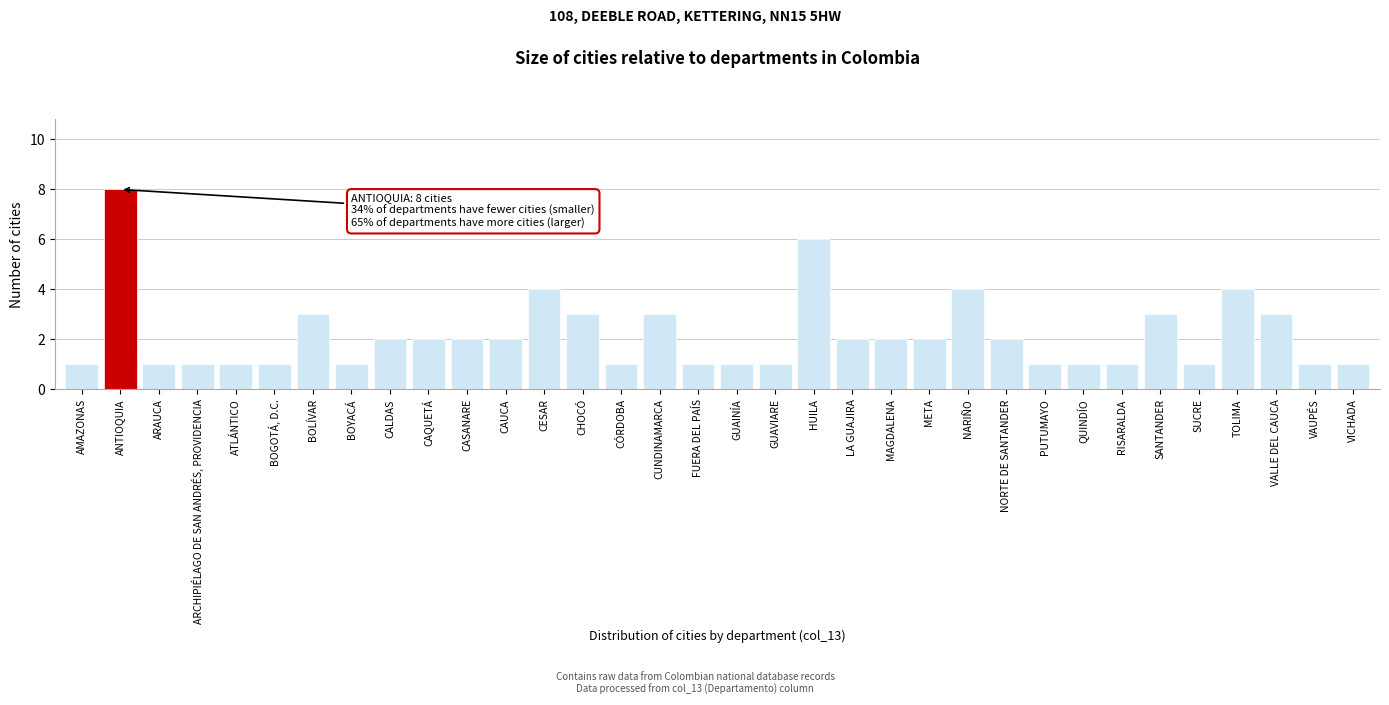

What is the label of the 8th bar from the left?

BOYACÁ